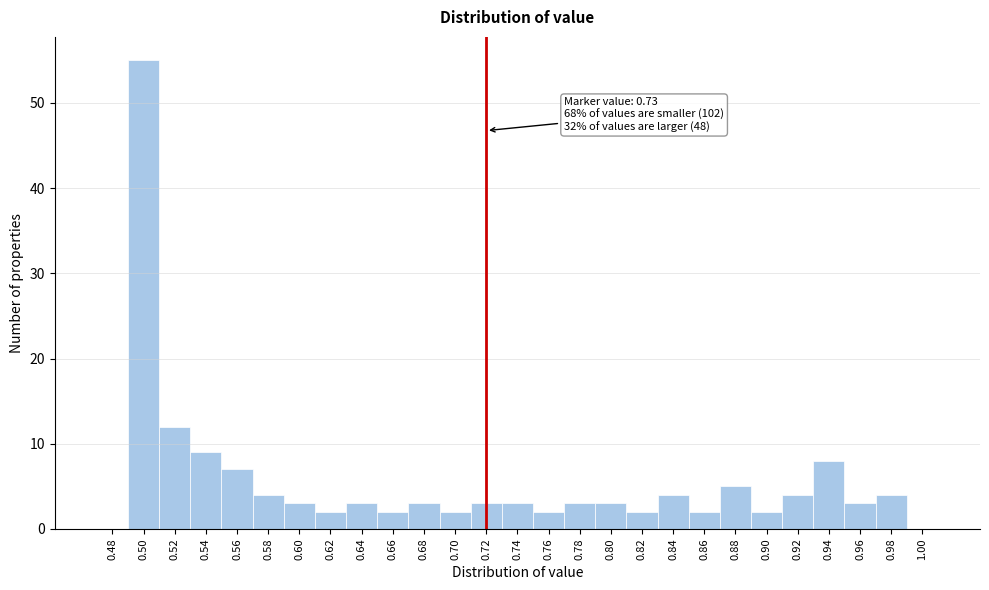

Reading left to right, extract all data points from this chart.

0.48=0	0.50=55	0.52=12	0.54=9	0.56=7	0.58=4	0.60=3	0.62=2	0.64=3	0.66=2	0.68=3	0.70=2	0.72=3	0.74=3	0.76=2	0.78=3	0.80=3	0.82=2	0.84=4	0.86=2	0.88=5	0.90=2	0.92=4	0.94=8	0.96=3	0.98=4	1.00=0